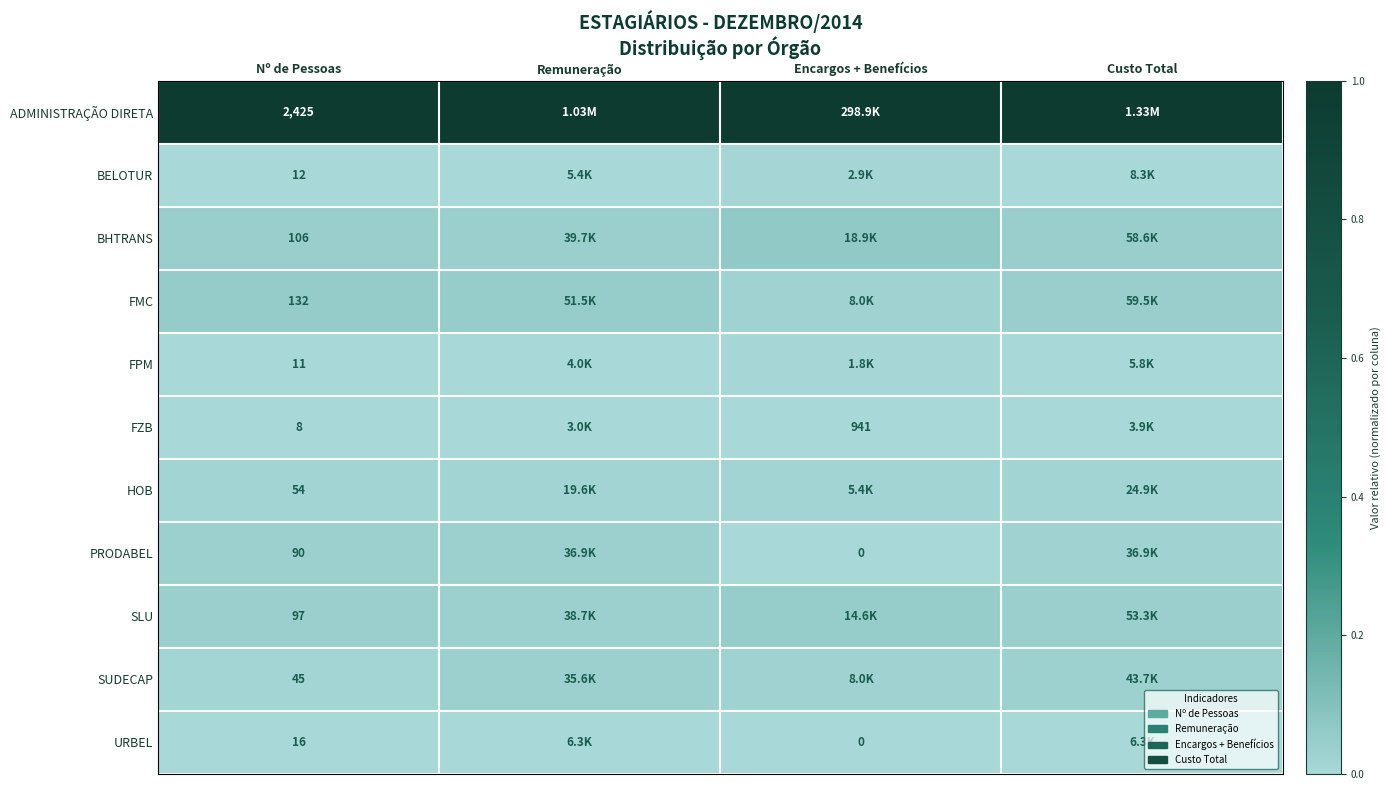

Rank the series at Nº de Pessoas from highest to lowest value.

ADMINISTRAÇÃO DIRETA, FMC, BHTRANS, SLU, PRODABEL, HOB, SUDECAP, URBEL, BELOTUR, FPM, FZB